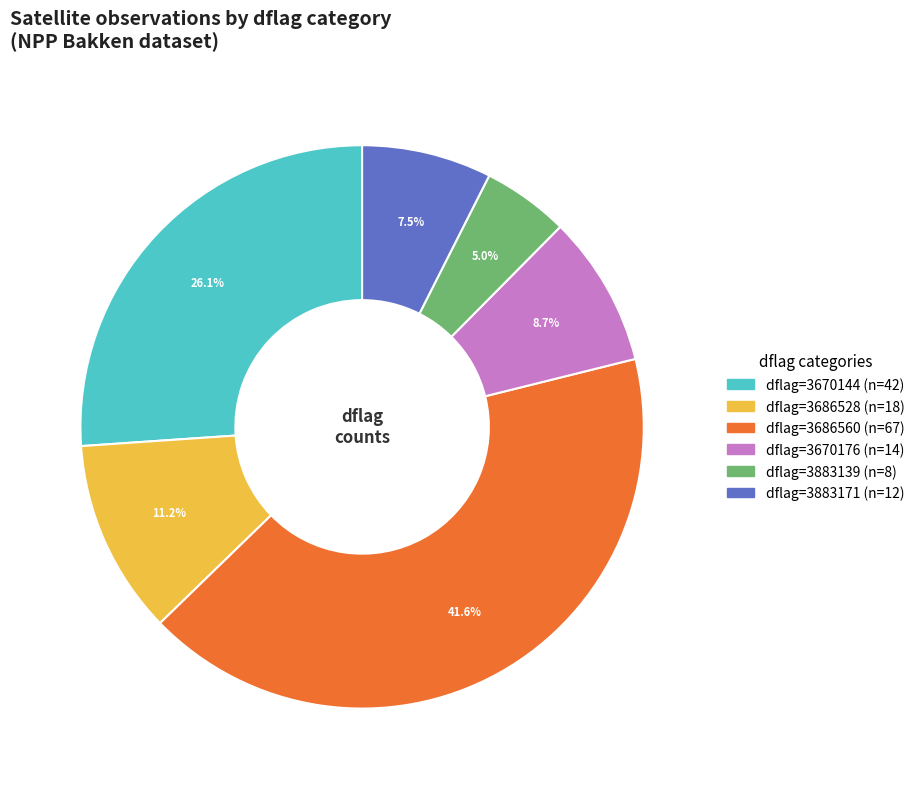

Is there any slice that represents more than half of the pie?

No